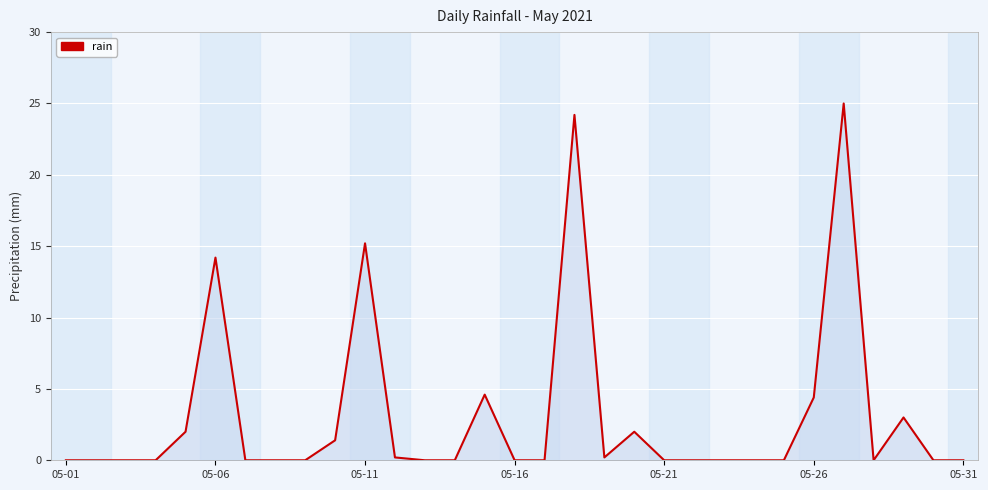

What is the difference between the maximum and minimum values?

25.0